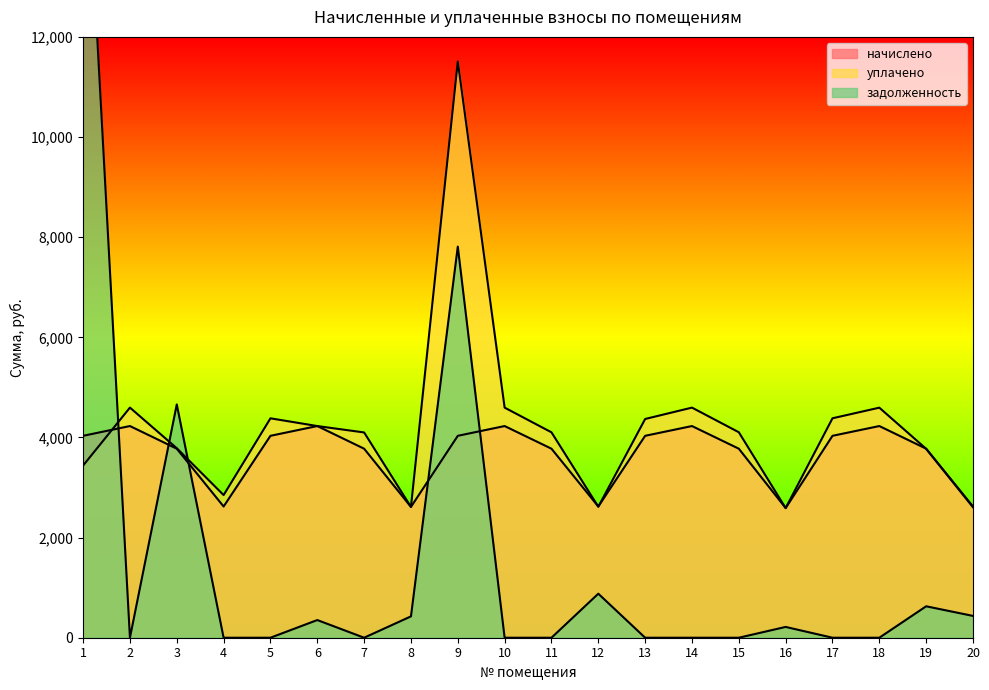

Which series has the widest spread of values?

задолженность